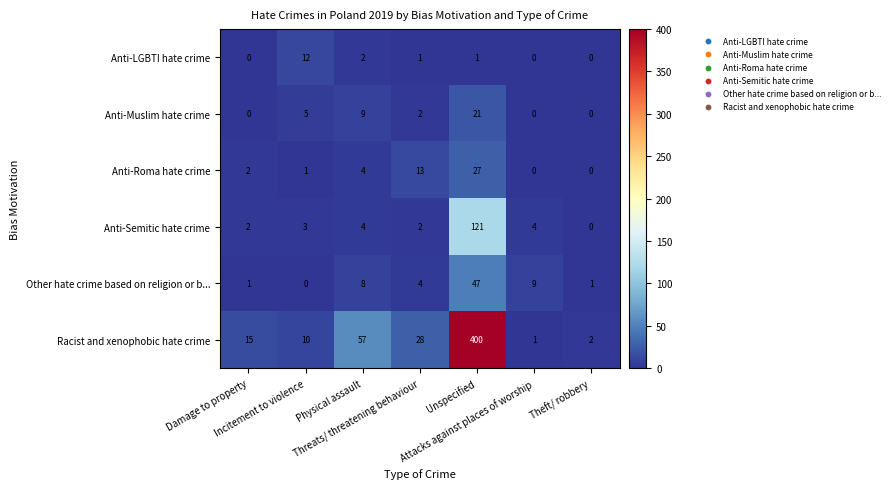

Rank the series by their maximum value, from highest to lowest.

Racist and xenophobic hate crime, Anti-Semitic hate crime, Other hate crime based on religion or b..., Anti-Roma hate crime, Anti-Muslim hate crime, Anti-LGBTI hate crime